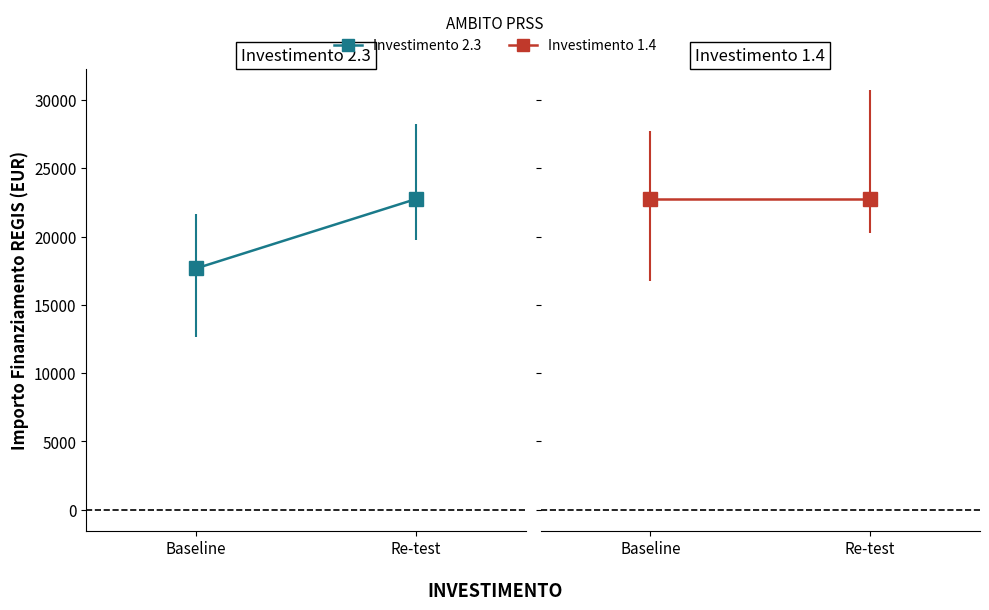

The Investimento 2.3 series shows 22750.0 at Re-test. True or false?

True